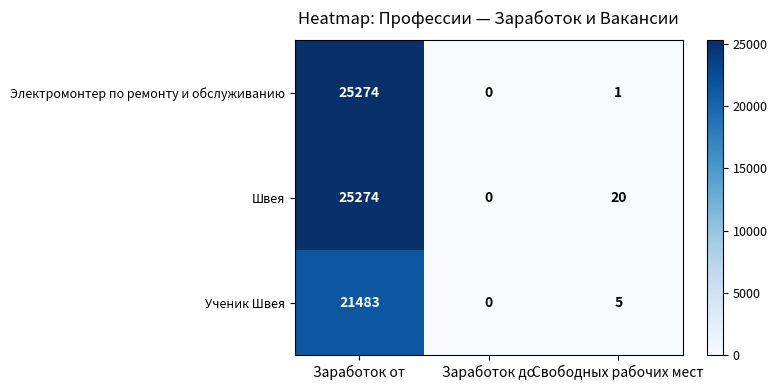

At which category does the chart reach its peak across all series?

Заработок от